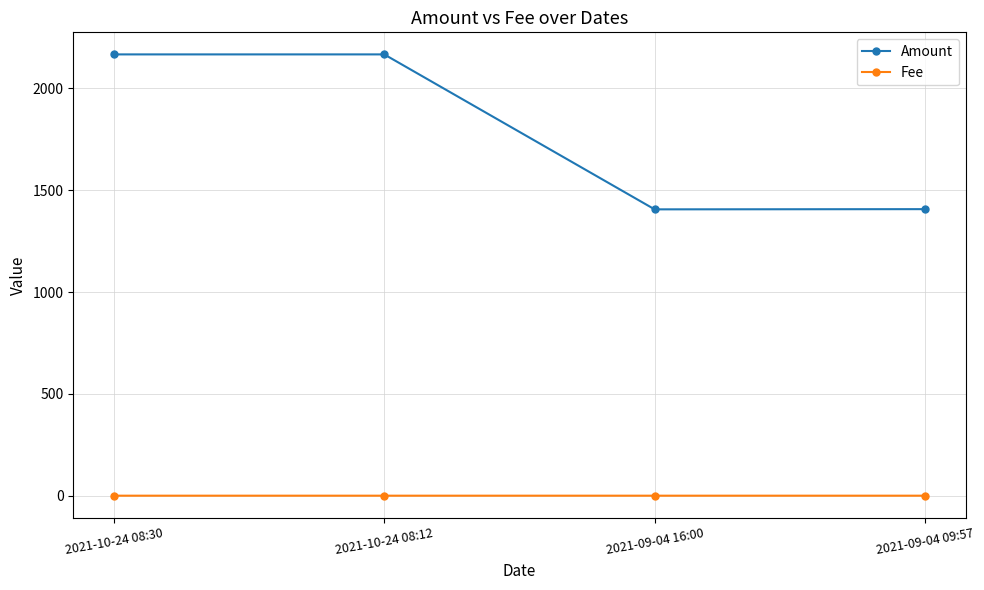

Which series changed the most between 2021-10-24 08:12 and 2021-09-04 09:57?

Amount